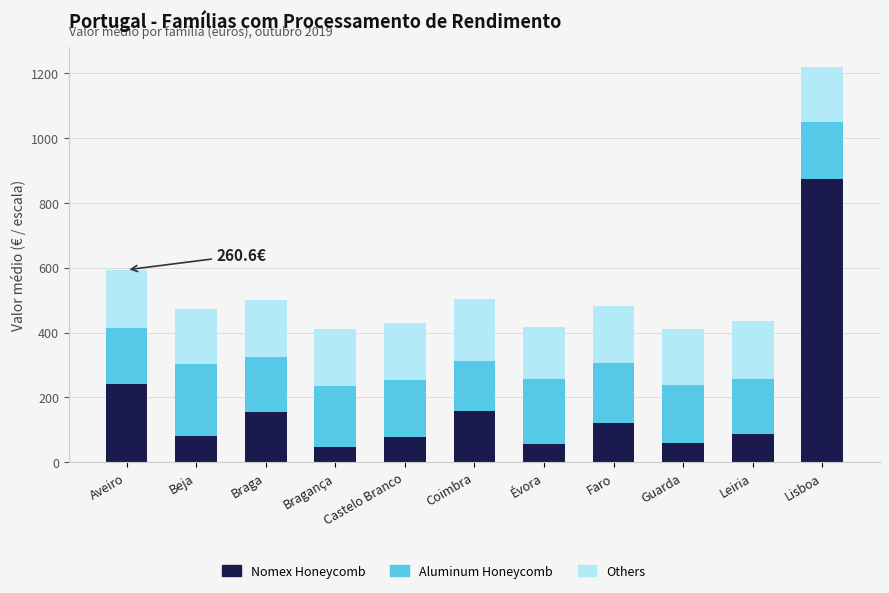

Which category has the highest value in the Nomex Honeycomb series?

Lisboa